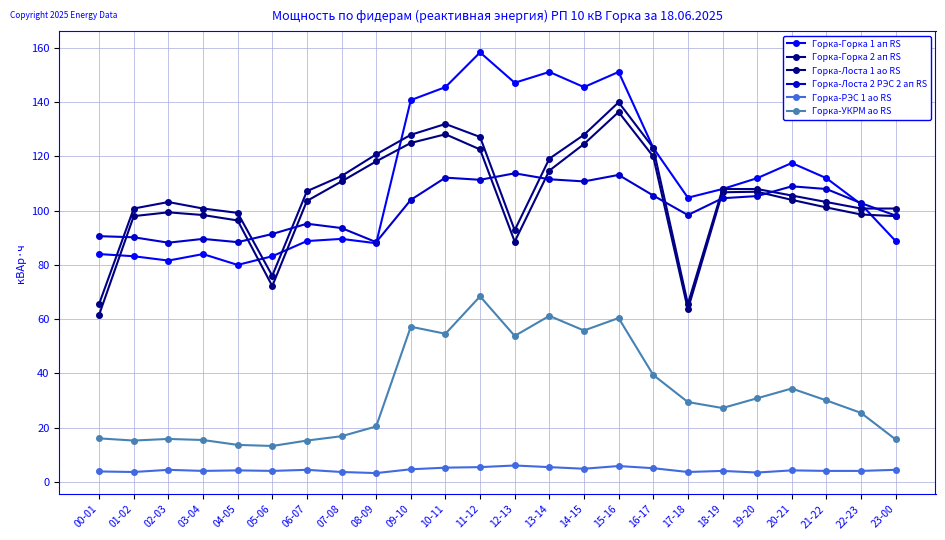

Reading right to left, transcribe all the data shown in this chart.

Горка-Горка 1 ап RS: 23-00=88.8	22-23=102.4	21-22=112.0	20-21=117.6	19-20=112.0	18-19=108.0	17-18=104.8	16-17=123.2	15-16=151.2	14-15=145.6	13-14=151.2	12-13=147.2	11-12=158.4	10-11=145.6	09-10=140.8	08-09=88.0	07-08=89.6	06-07=88.8	05-06=83.2	04-05=80.0	03-04=84.0	02-03=81.6	01-02=83.2	00-01=84.0
Горка-Горка 2 ап RS: 23-00=100.8	22-23=100.8	21-22=103.2	20-21=105.6	19-20=108.0	18-19=108.0	17-18=65.6	16-17=123.2	15-16=140.0	14-15=128.0	13-14=119.2	12-13=92.8	11-12=127.2	10-11=132.0	09-10=128.0	08-09=120.8	07-08=112.8	06-07=107.2	05-06=76.0	04-05=99.2	03-04=100.8	02-03=103.2	01-02=100.8	00-01=65.6
Горка-Лоста 1 ао RS: 23-00=98.0	22-23=98.6	21-22=101.2	20-21=104.0	19-20=107.0	18-19=106.8	17-18=63.6	16-17=120.0	15-16=136.4	14-15=124.6	13-14=114.8	12-13=88.6	11-12=122.6	10-11=128.2	09-10=125.0	08-09=118.2	07-08=110.8	06-07=103.6	05-06=72.2	04-05=96.4	03-04=98.4	02-03=99.4	01-02=98.0	00-01=61.6
Горка-Лоста 2 РЭС 2 ап RS: 23-00=98.2	22-23=102.8	21-22=108.0	20-21=109.0	19-20=105.4	18-19=104.6	17-18=98.4	16-17=105.6	15-16=113.2	14-15=110.8	13-14=111.6	12-13=113.8	11-12=111.4	10-11=112.2	09-10=104.0	08-09=88.4	07-08=93.6	06-07=95.2	05-06=91.4	04-05=88.4	03-04=89.6	02-03=88.2	01-02=90.2	00-01=90.6
Горка-РЭС 1 ао RS: 23-00=4.4	22-23=4.0	21-22=4.0	20-21=4.2	19-20=3.4	18-19=4.0	17-18=3.6	16-17=5.0	15-16=5.8	14-15=4.8	13-14=5.4	12-13=6.0	11-12=5.4	10-11=5.2	09-10=4.6	08-09=3.2	07-08=3.6	06-07=4.4	05-06=4.0	04-05=4.2	03-04=4.0	02-03=4.4	01-02=3.6	00-01=3.8
Горка-УКРМ ао RS: 23-00=15.6	22-23=25.4	21-22=30.0	20-21=34.4	19-20=30.8	18-19=27.2	17-18=29.4	16-17=39.4	15-16=60.4	14-15=55.8	13-14=61.2	12-13=53.8	11-12=68.4	10-11=54.6	09-10=57.2	08-09=20.4	07-08=16.8	06-07=15.2	05-06=13.2	04-05=13.6	03-04=15.4	02-03=15.8	01-02=15.2	00-01=16.0